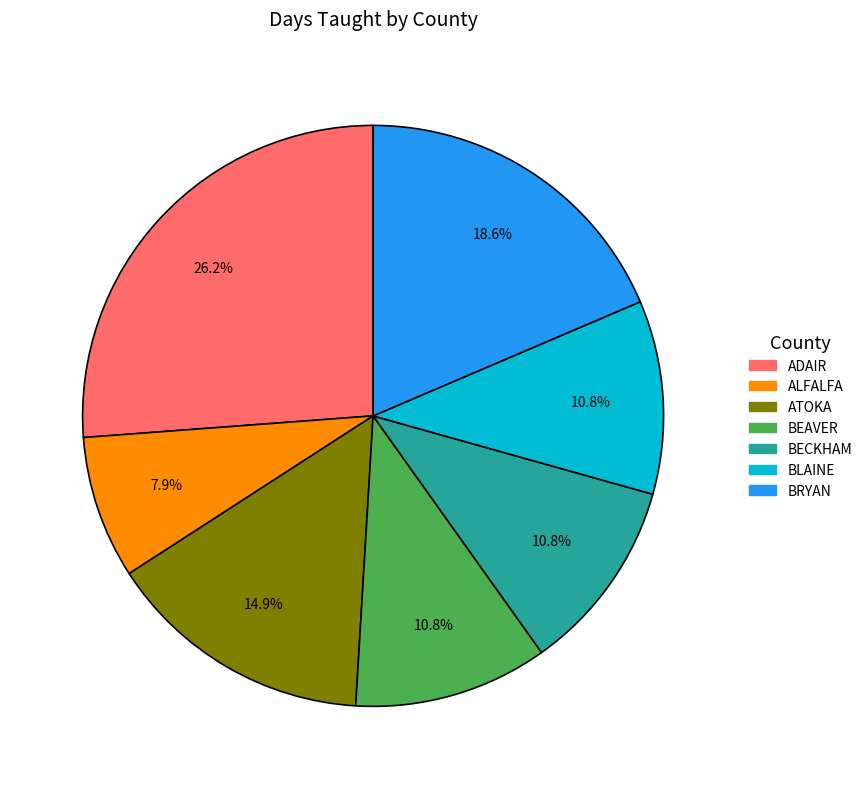

What portion of the pie excludes ATOKA?

85.1%